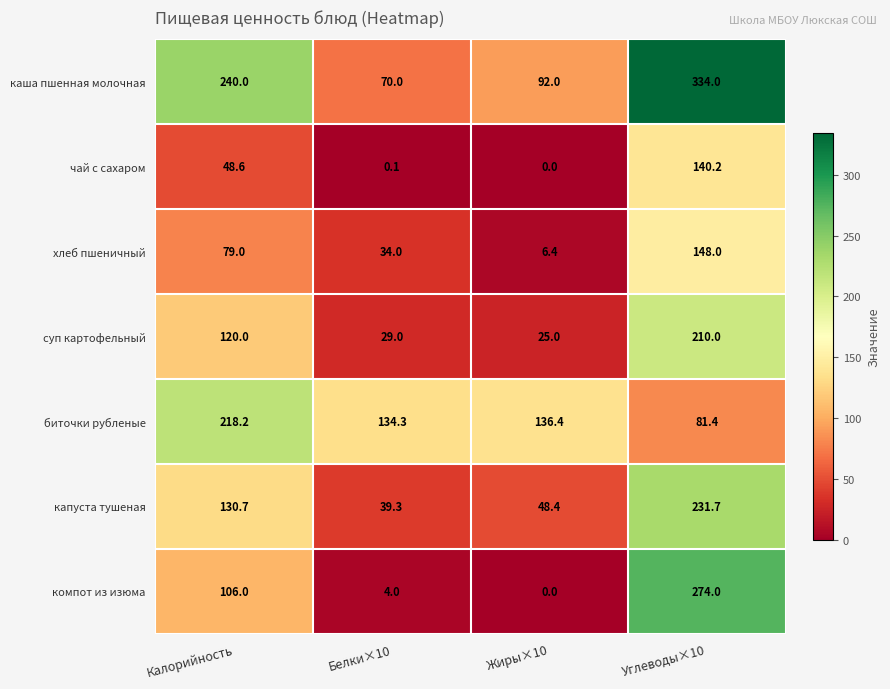

What is the minimum value for каша пшенная молочная?

70.0